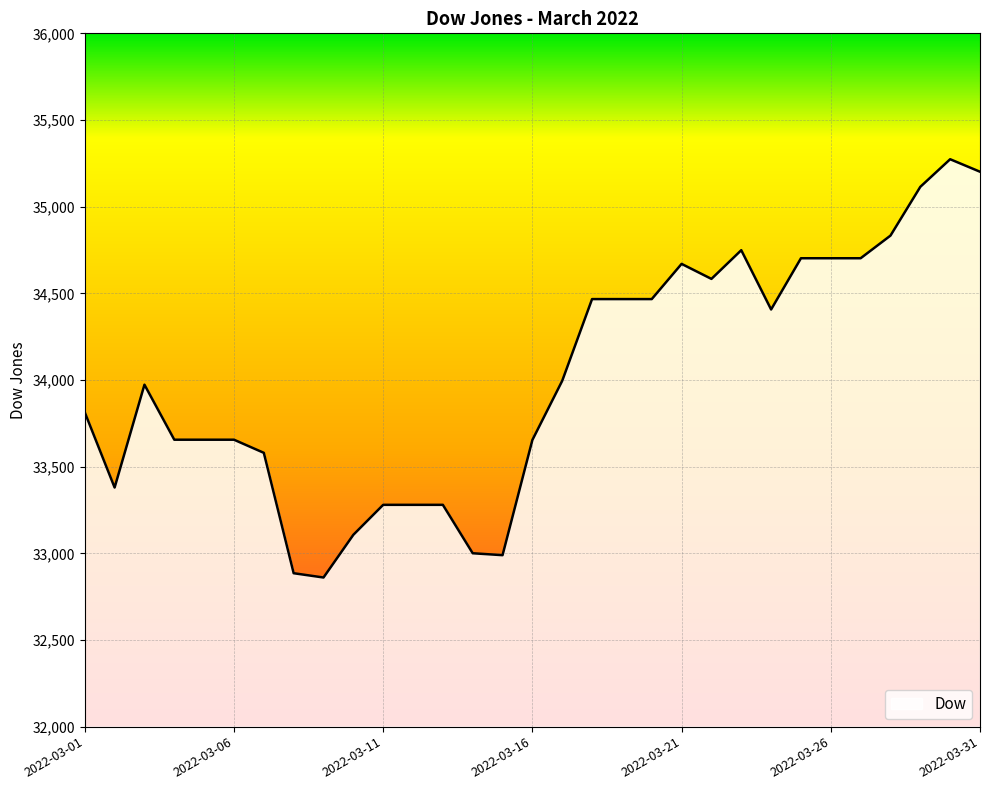

What is the difference between the maximum and minimum values?

2413.2